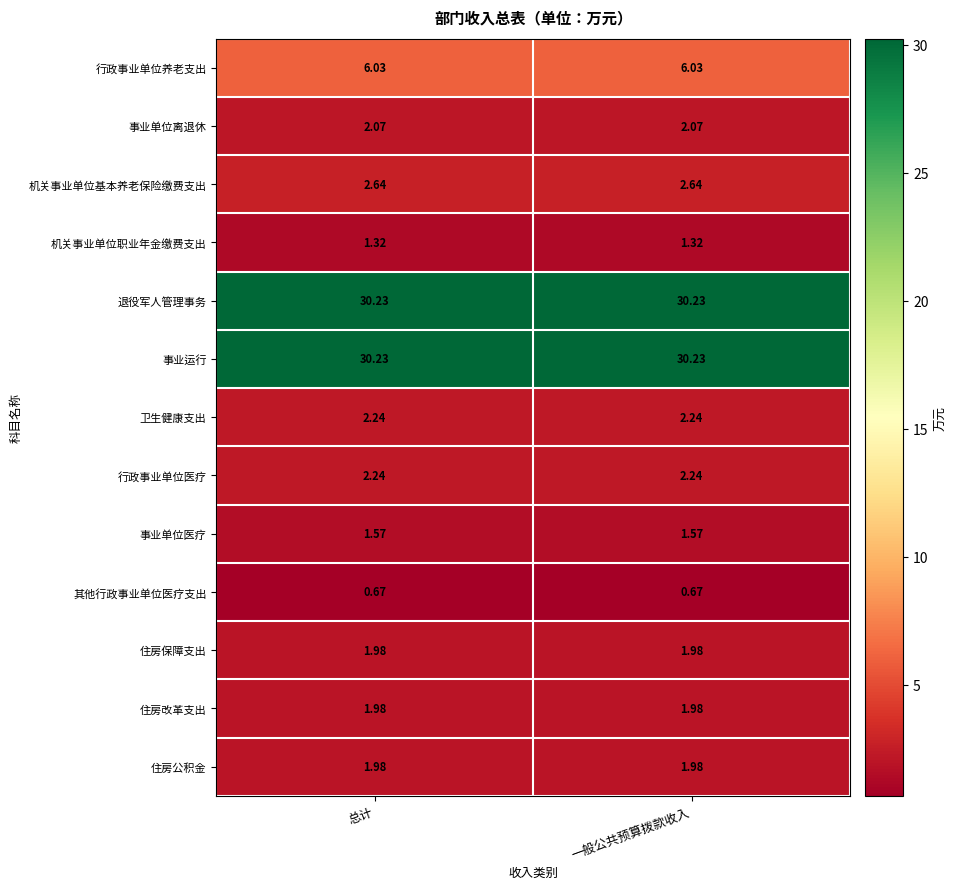

Reading left to right, list all the values displayed in this chart.

行政事业单位养老支出: 总计=6.0	一般公共预算拨款收入=6.0
事业单位离退休: 总计=2.1	一般公共预算拨款收入=2.1
机关事业单位基本养老保险缴费支出: 总计=2.6	一般公共预算拨款收入=2.6
机关事业单位职业年金缴费支出: 总计=1.3	一般公共预算拨款收入=1.3
退役军人管理事务: 总计=30.2	一般公共预算拨款收入=30.2
事业运行: 总计=30.2	一般公共预算拨款收入=30.2
卫生健康支出: 总计=2.2	一般公共预算拨款收入=2.2
行政事业单位医疗: 总计=2.2	一般公共预算拨款收入=2.2
事业单位医疗: 总计=1.6	一般公共预算拨款收入=1.6
其他行政事业单位医疗支出: 总计=0.7	一般公共预算拨款收入=0.7
住房保障支出: 总计=2.0	一般公共预算拨款收入=2.0
住房改革支出: 总计=2.0	一般公共预算拨款收入=2.0
住房公积金: 总计=2.0	一般公共预算拨款收入=2.0